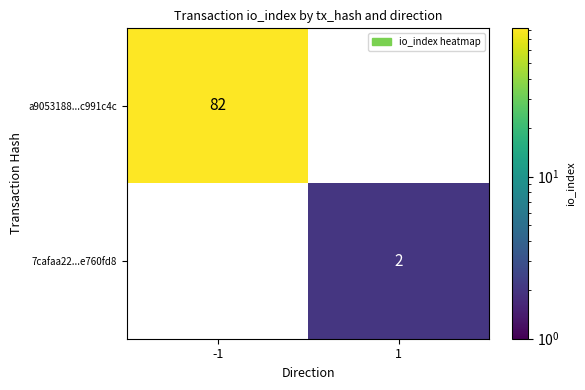

Is it true that a9053188...c991c4c equals 82 at -1?

True